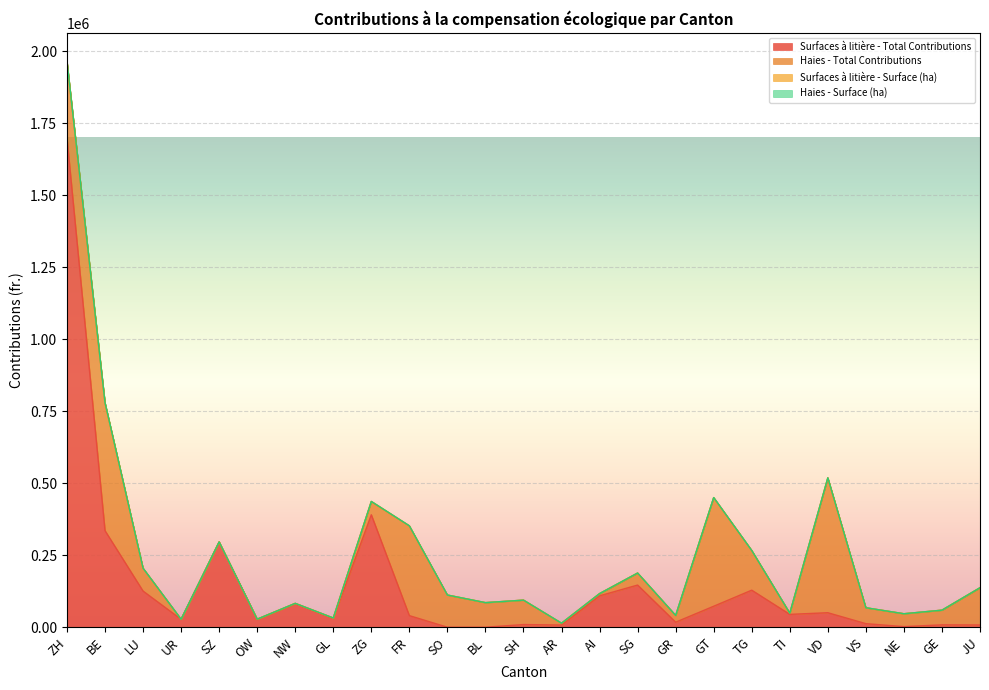

Which series ends up on top after the final intersection of Surfaces à litière - Total Contributions and Haies - Total Contributions?

Haies - Total Contributions